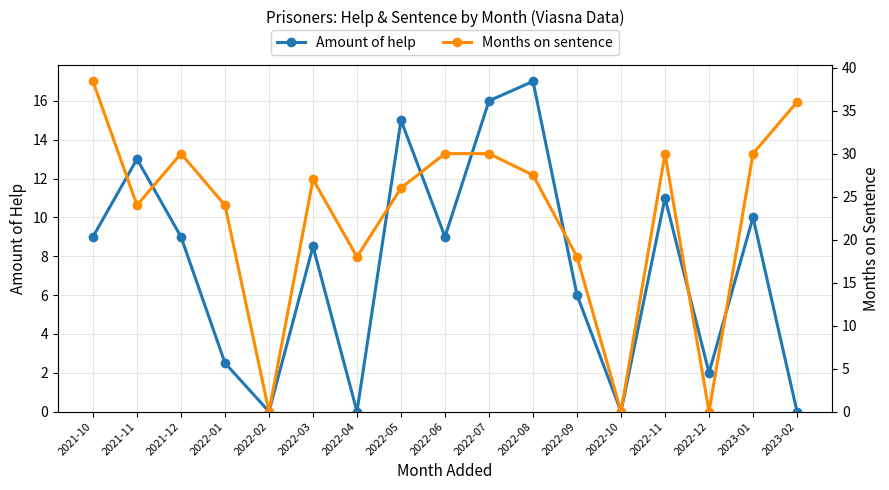

Which series has the largest range (max minus min)?

Months on sentence